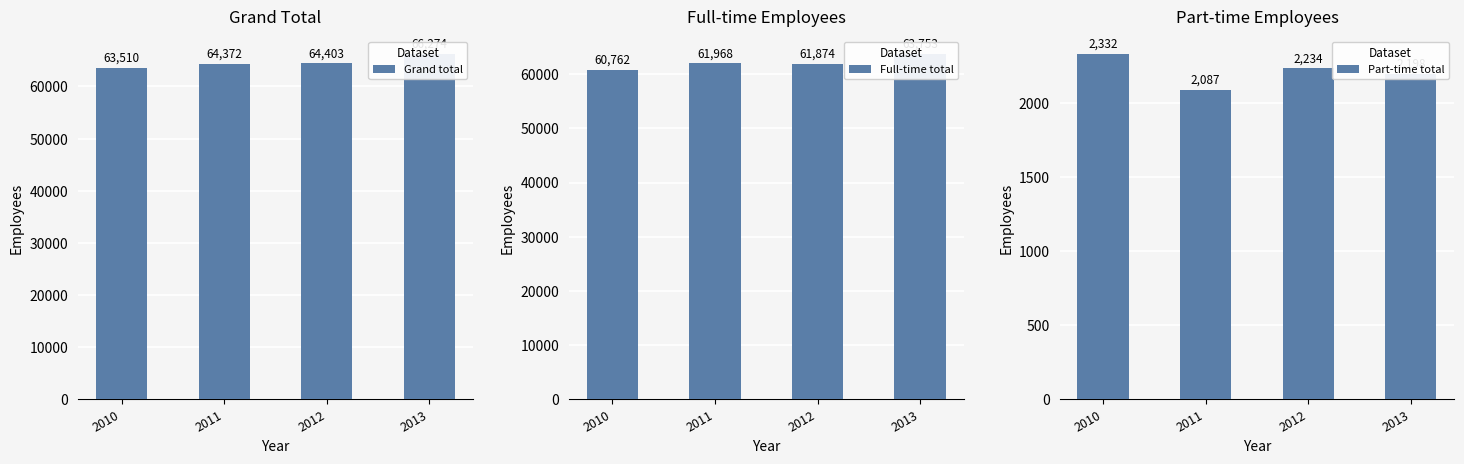

What is the sum of the Part-time total values at 2011 and 2013?

4285